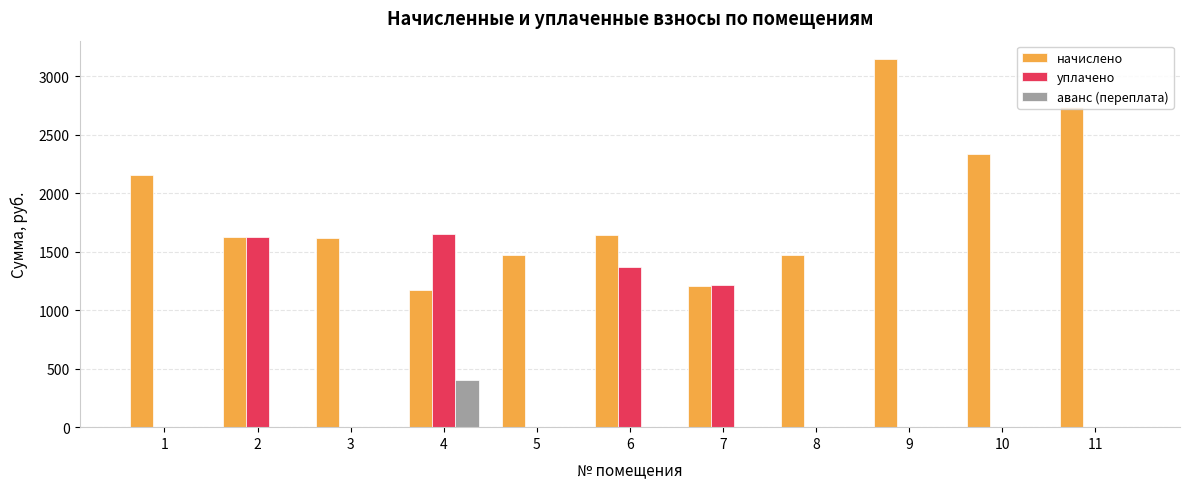

What are all the series names shown in the legend?

начислено, уплачено, аванс (переплата)